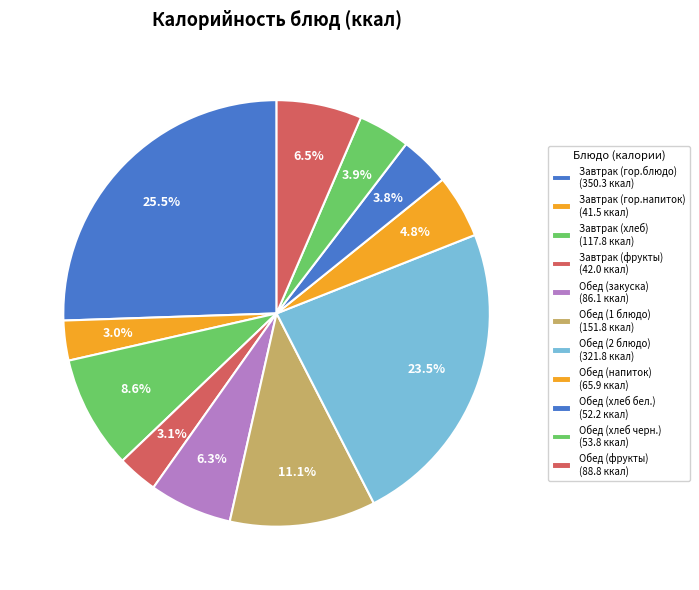

Count the number of slices in the pie.

11